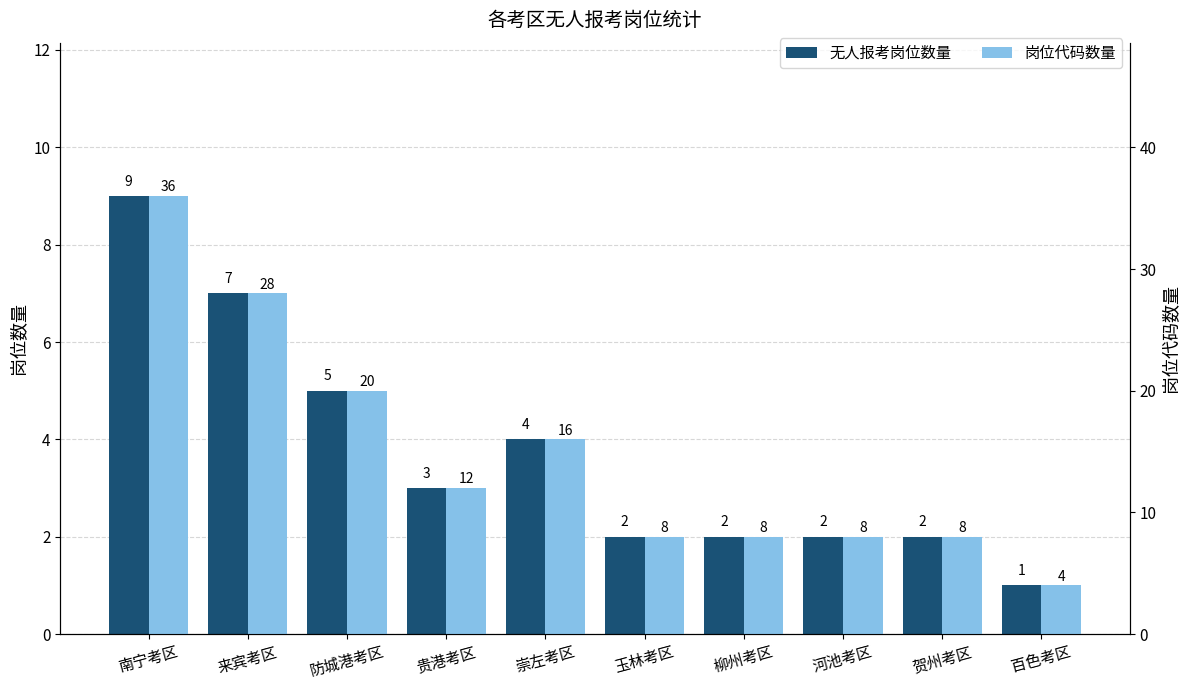

Reading right to left, list all the values displayed in this chart.

无人报考岗位数量: 百色考区=1	贺州考区=2	河池考区=2	柳州考区=2	玉林考区=2	崇左考区=4	贵港考区=3	防城港考区=5	来宾考区=7	南宁考区=9
岗位代码数量: 百色考区=4	贺州考区=8	河池考区=8	柳州考区=8	玉林考区=8	崇左考区=16	贵港考区=12	防城港考区=20	来宾考区=28	南宁考区=36